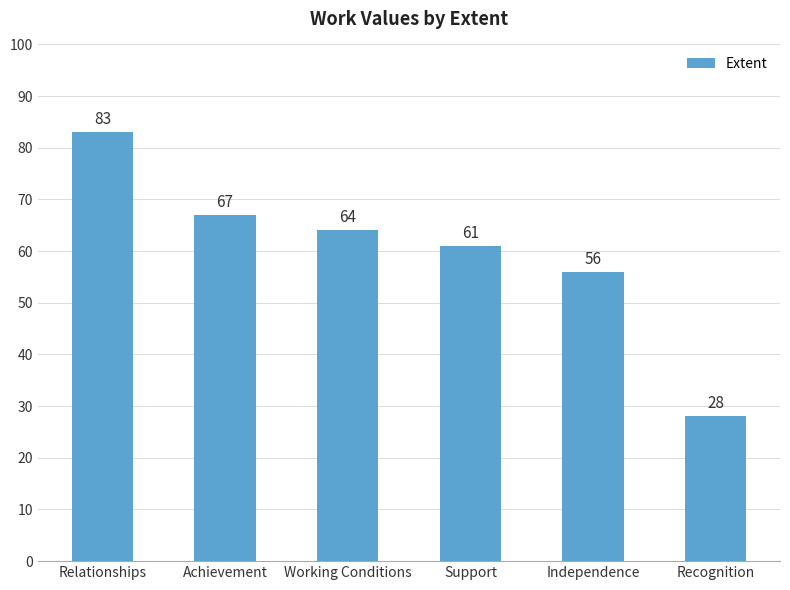

Approximately how many times larger is the value at Recognition compared to Working Conditions?

0.4